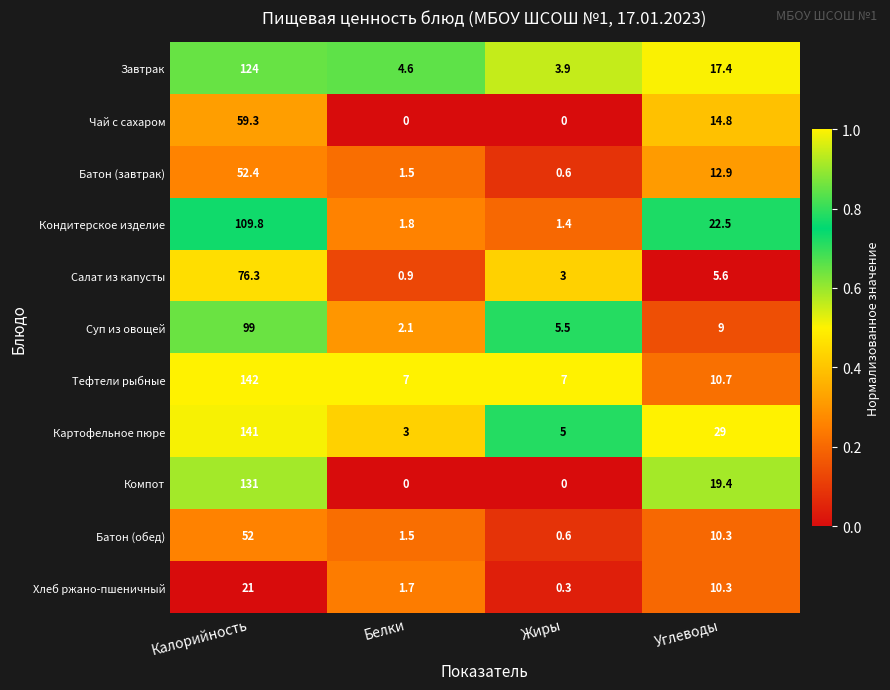

Where does the Тефтели рыбные series first go above 10?

Калорийность